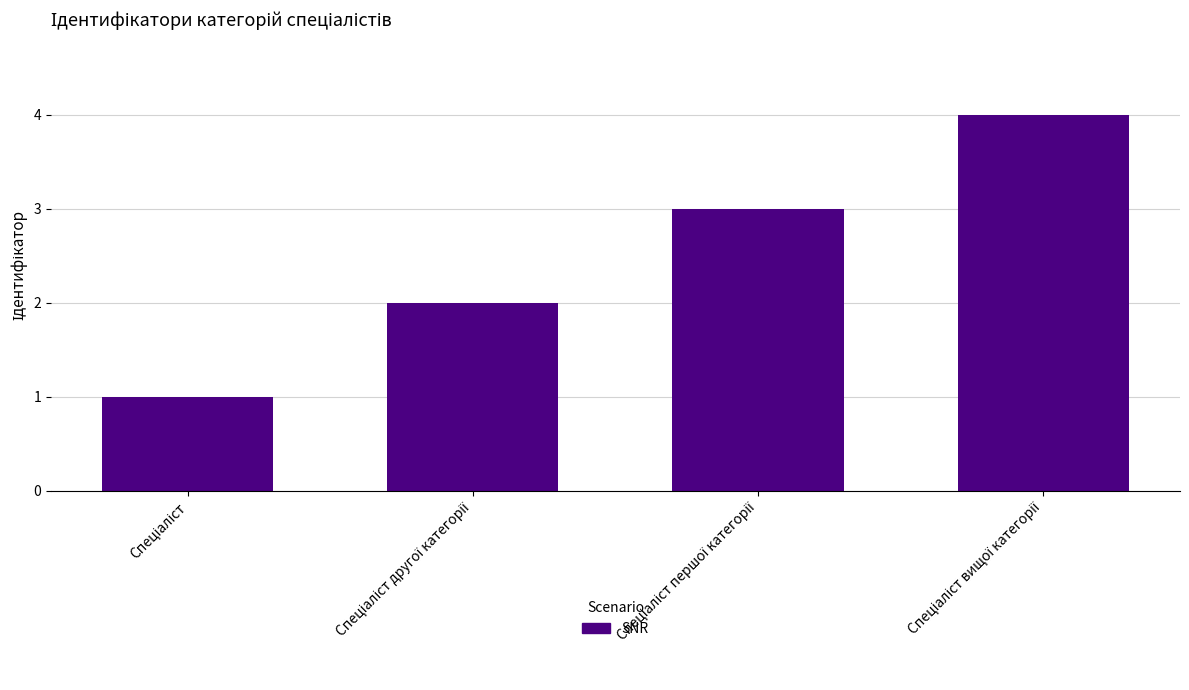

How many categories are shown in the chart?

4